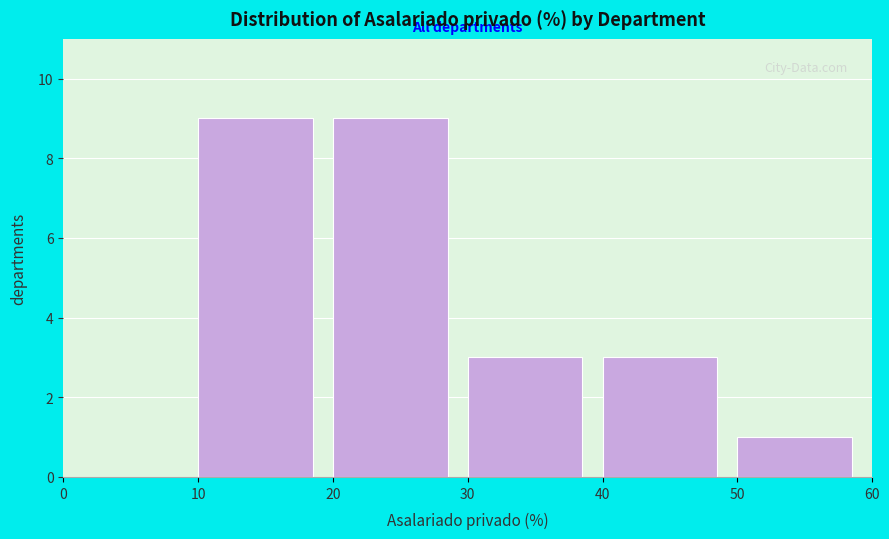

How tall is the bar that spans 50 to 60 on the x-axis? The values are not printed on the chart, so give them approximately, as read against the axis.

1